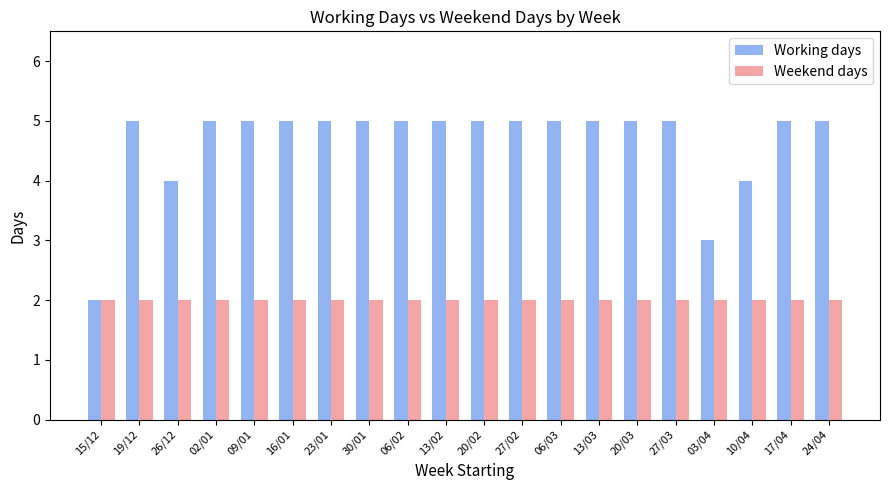

Is the value of Working days at 17/04 greater than the value of Weekend days at 13/03?

Yes